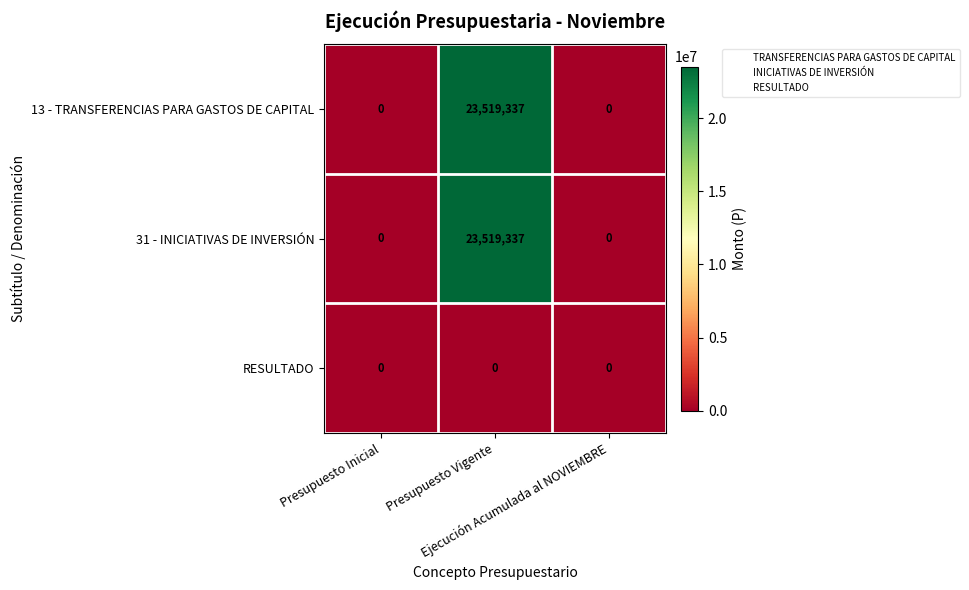

What is the greatest value displayed?

23519337